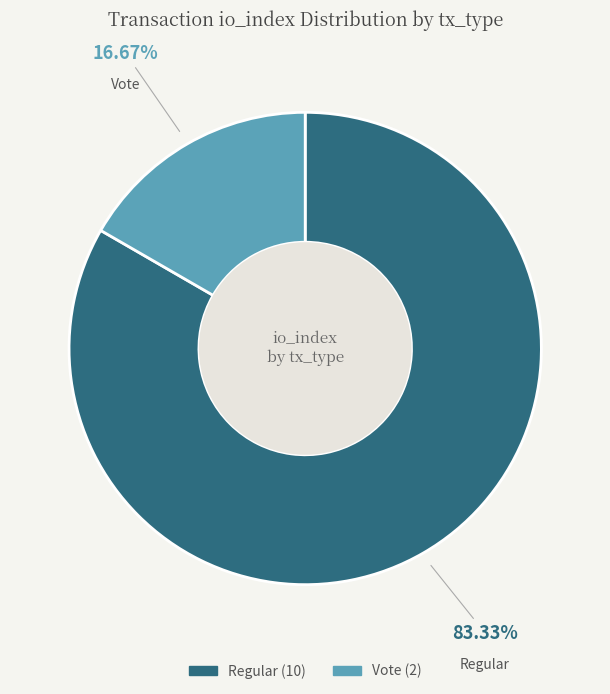

Is there any slice that represents more than half of the pie?

Yes